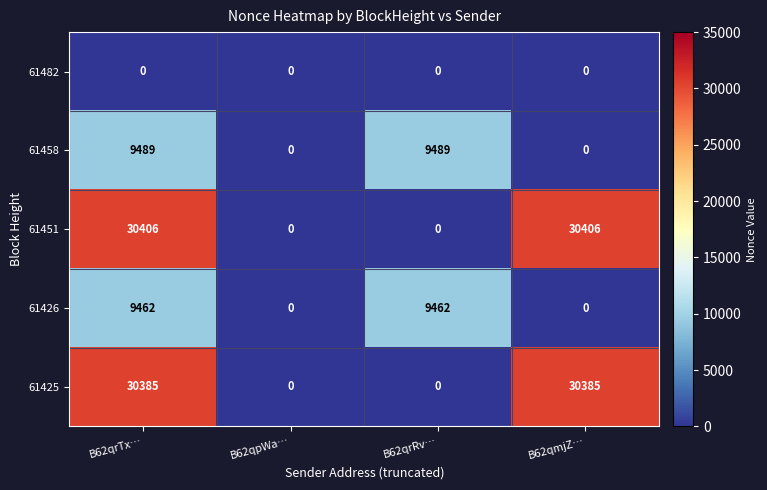

What is the spread (max minus min) of values at B62qrRv…?

9489